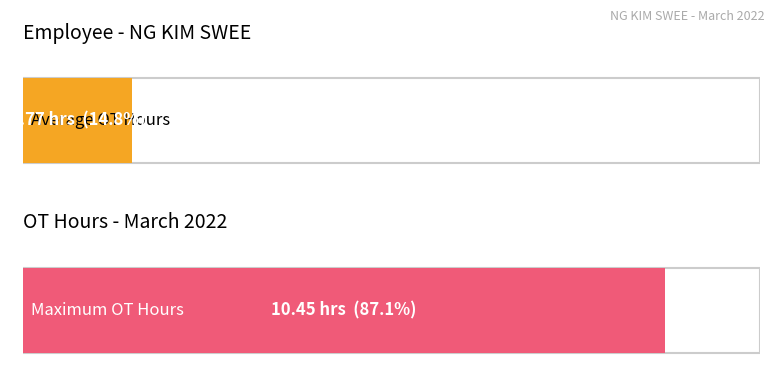

Does the chart contain any negative values?

No